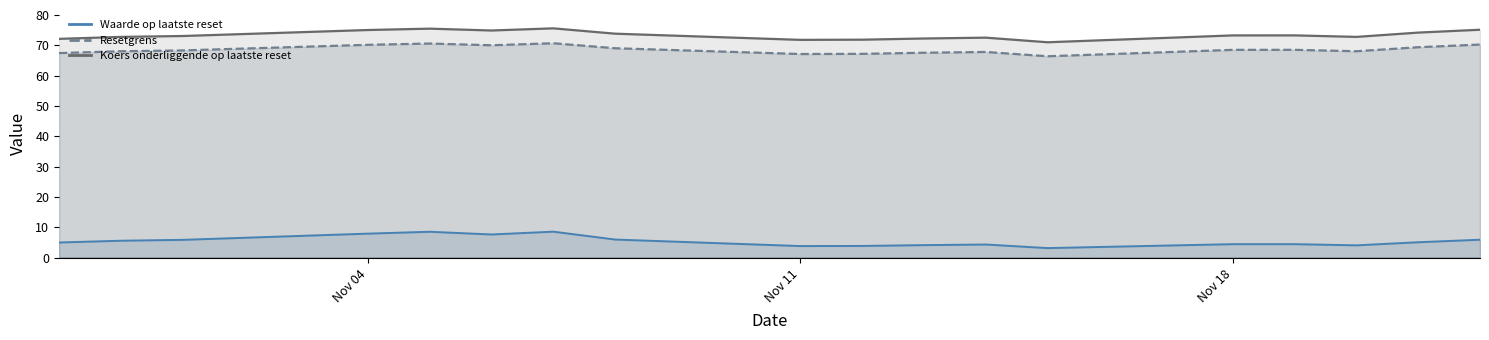

What is the total value across all series at 2024-11-07?

154.9